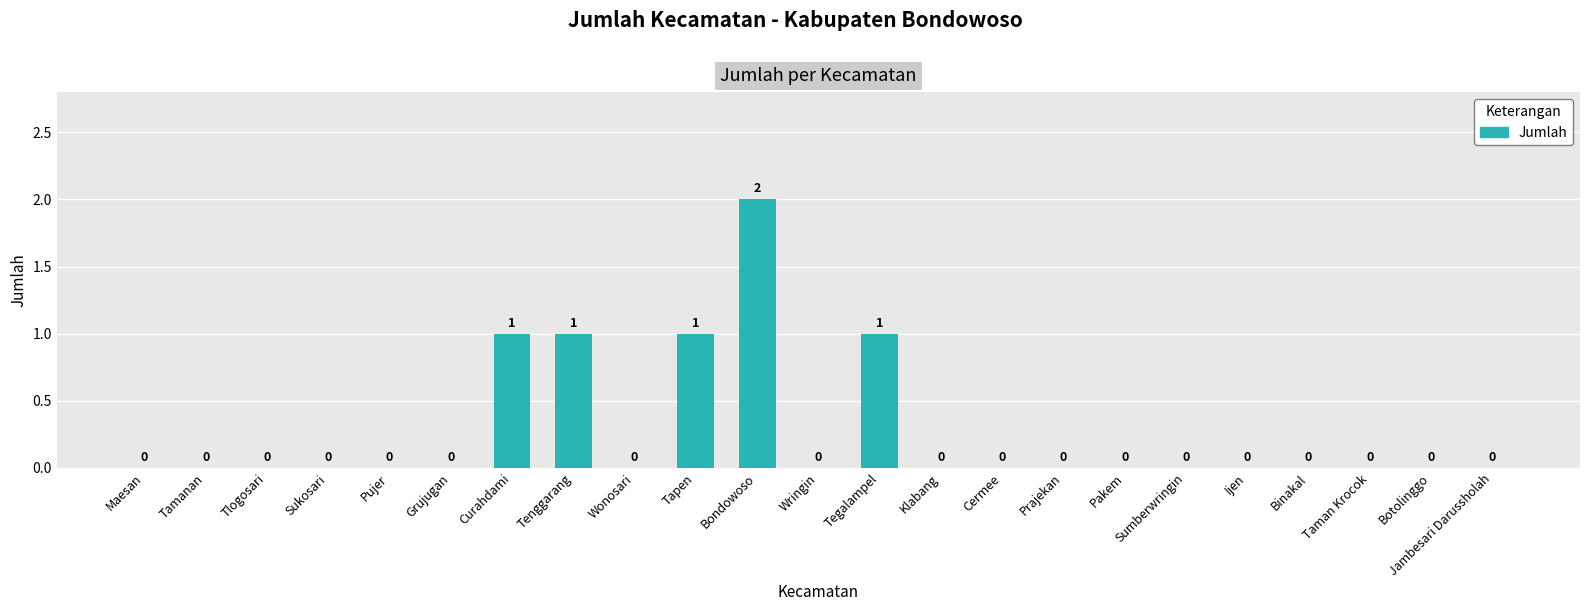

Which category has the highest value across all series?

Bondowoso